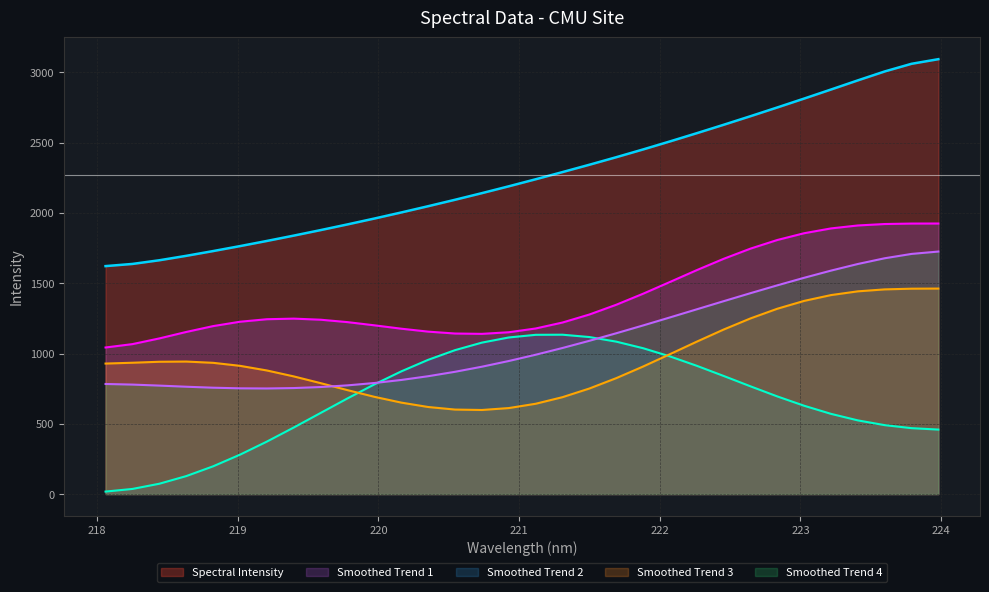

True or false: the data has more than 0 interior local peaks.

False